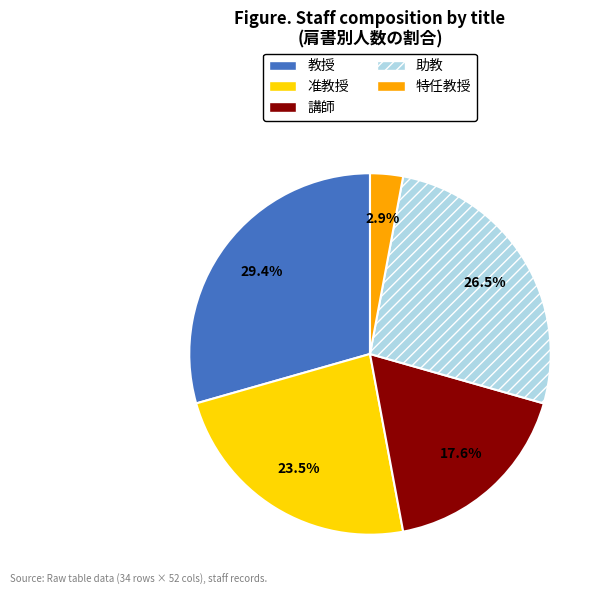

Do 准教授 and 教授 together represent more than half of the pie?

Yes